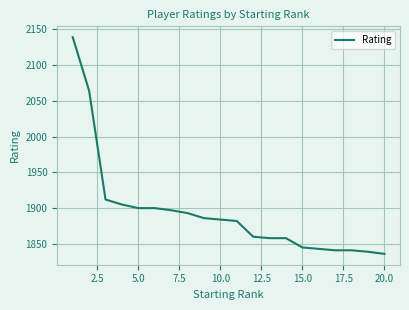

What is the minimum value shown in the chart?

1836